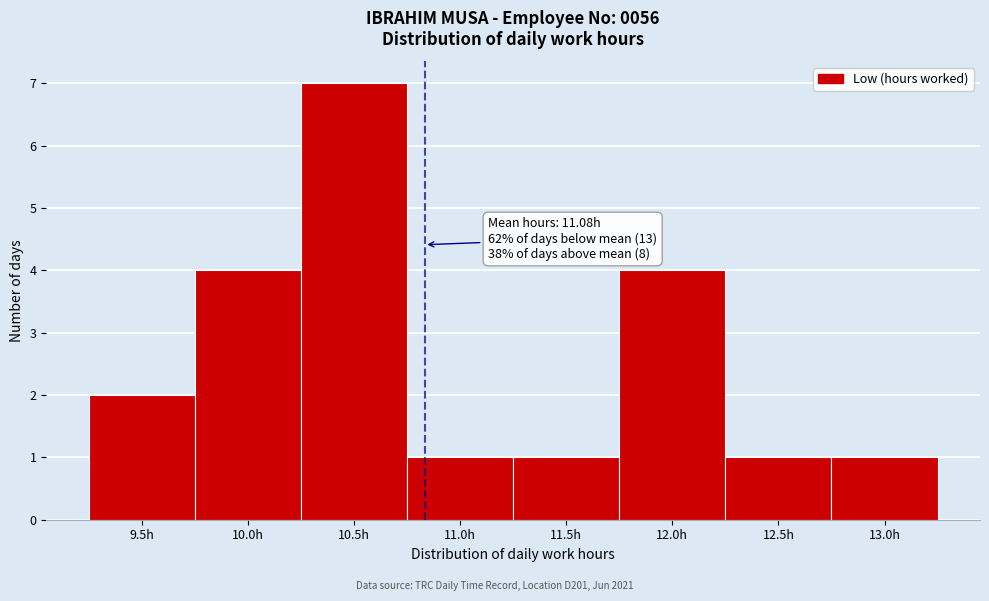

Reading left to right, transcribe all the data shown in this chart.

9.5h=2	10.0h=4	10.5h=7	11.0h=1	11.5h=1	12.0h=4	12.5h=1	13.0h=1